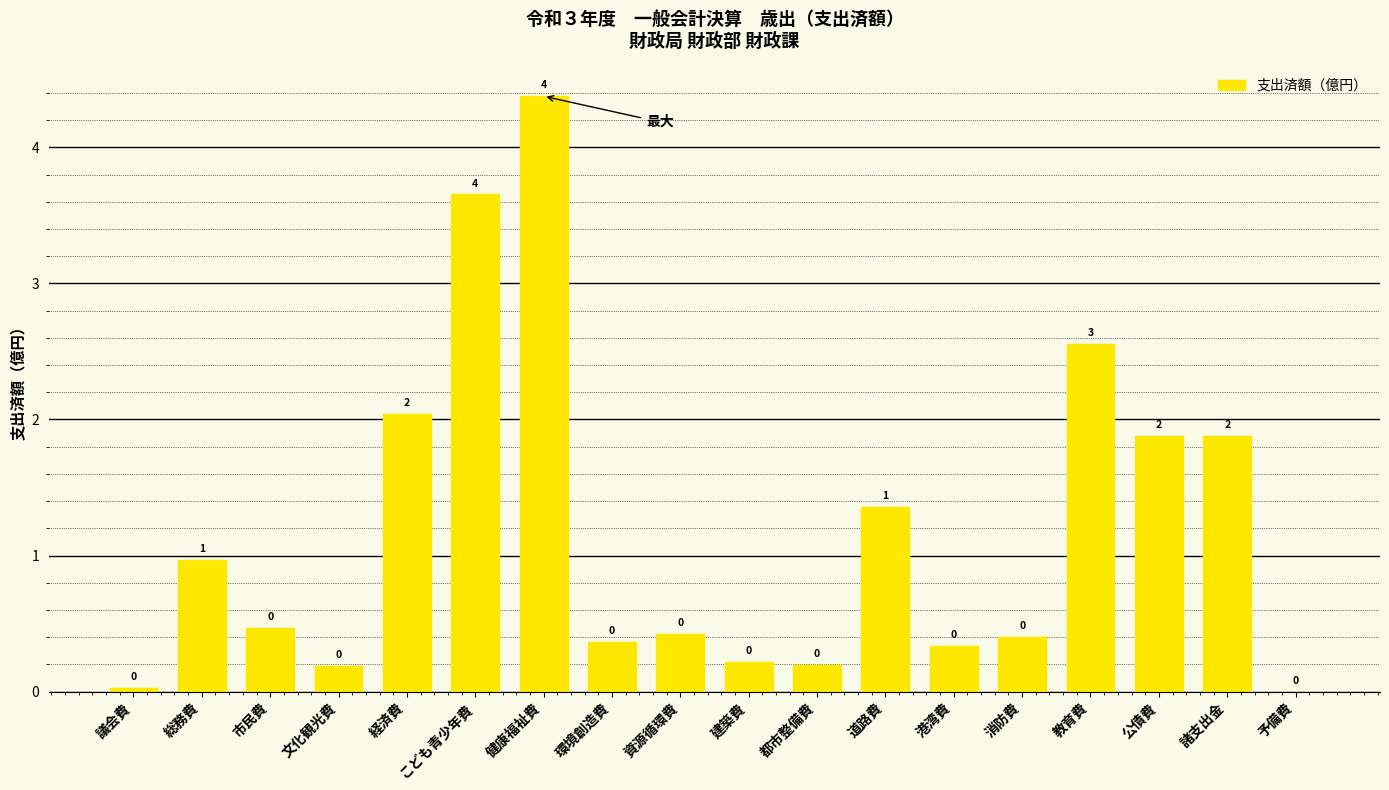

The chart shows a value of 1.5 at 総務費. True or false?

False